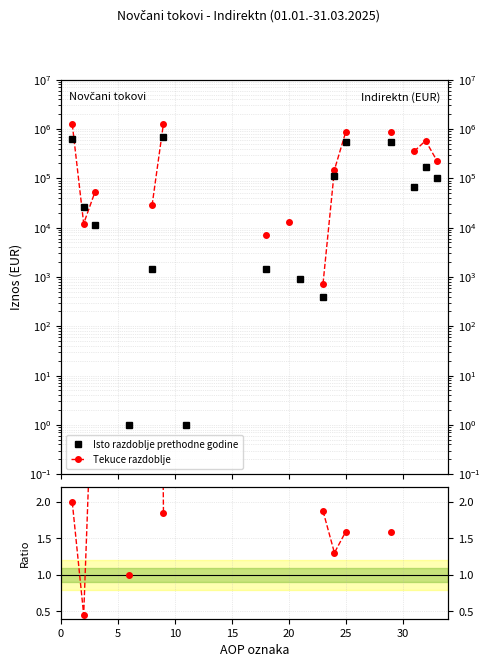

True or false: Ratio Tekuce/Isto and Isto razdoblje prethodne godine cross at least once.

False